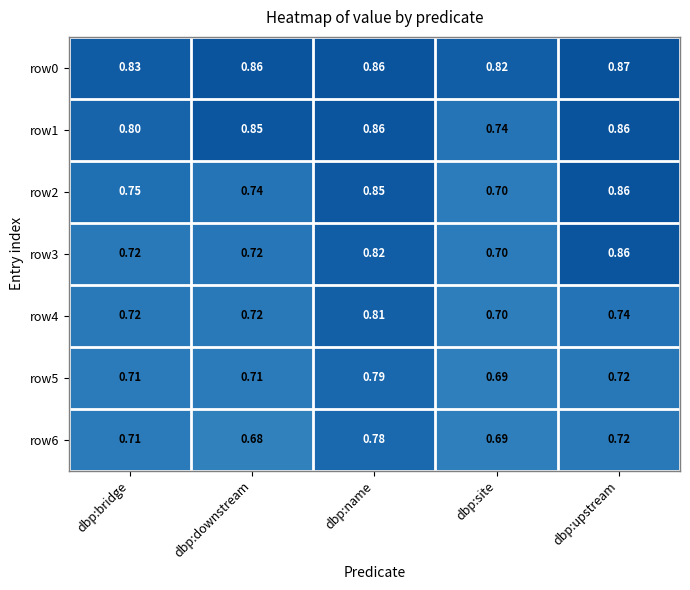

Where is row1 nearest to the value 0?

dbp:site